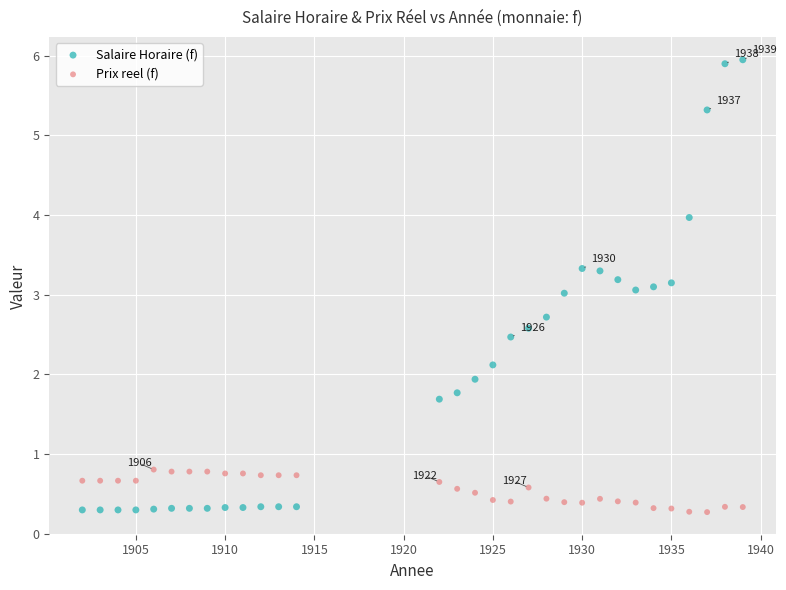

Which series has the largest Y range (max minus min)?

Salaire Horaire (f)